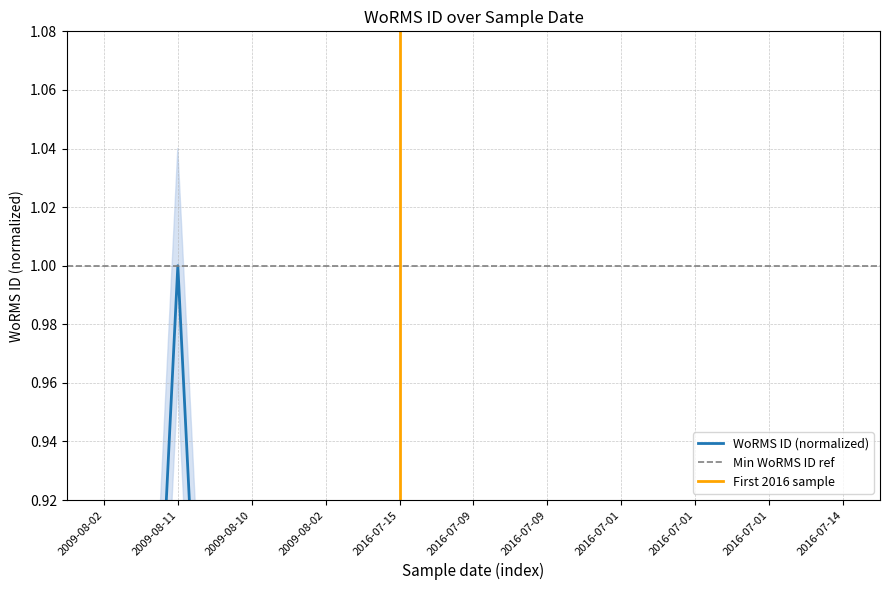

What is the value of the 4th point from the left?

0.5